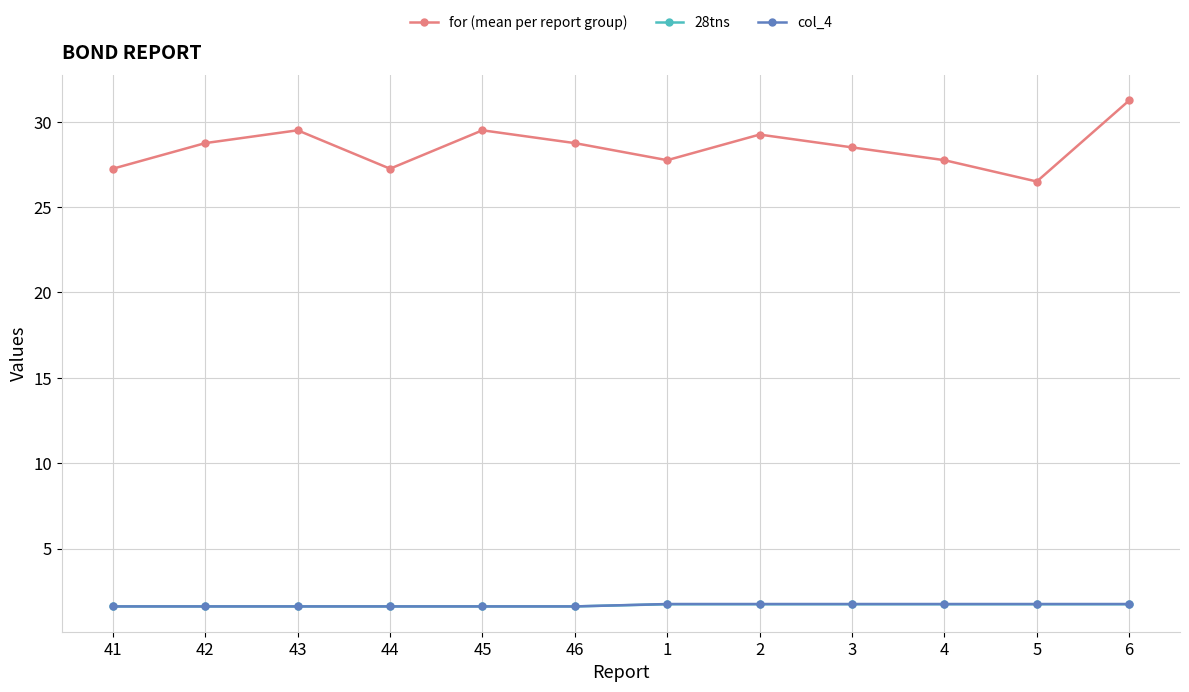

How many categories are shown in the chart?

12